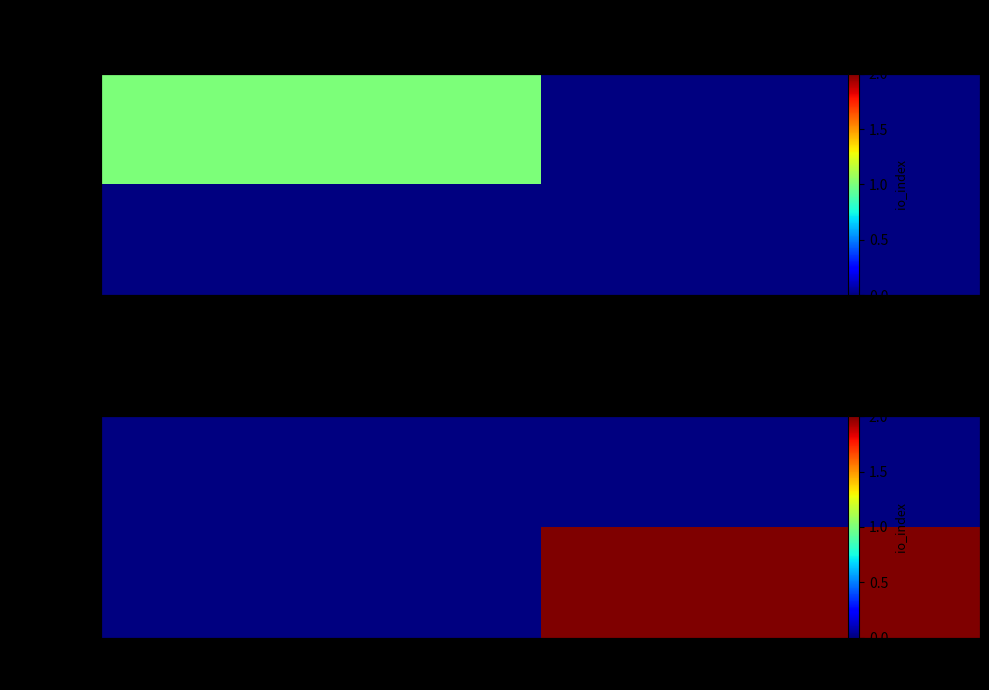

Between 1 and -1, which is larger?

-1